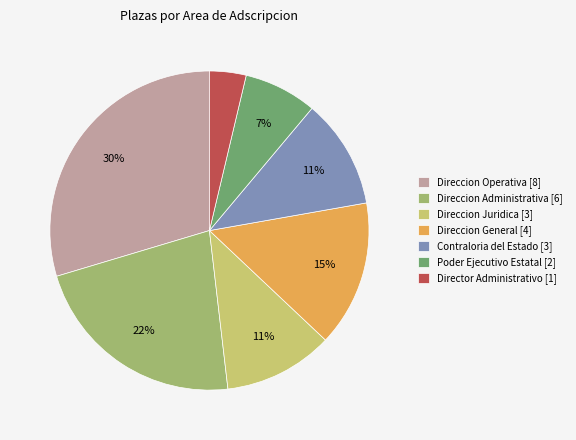

To the nearest percent, what is the average slice percentage?

14%